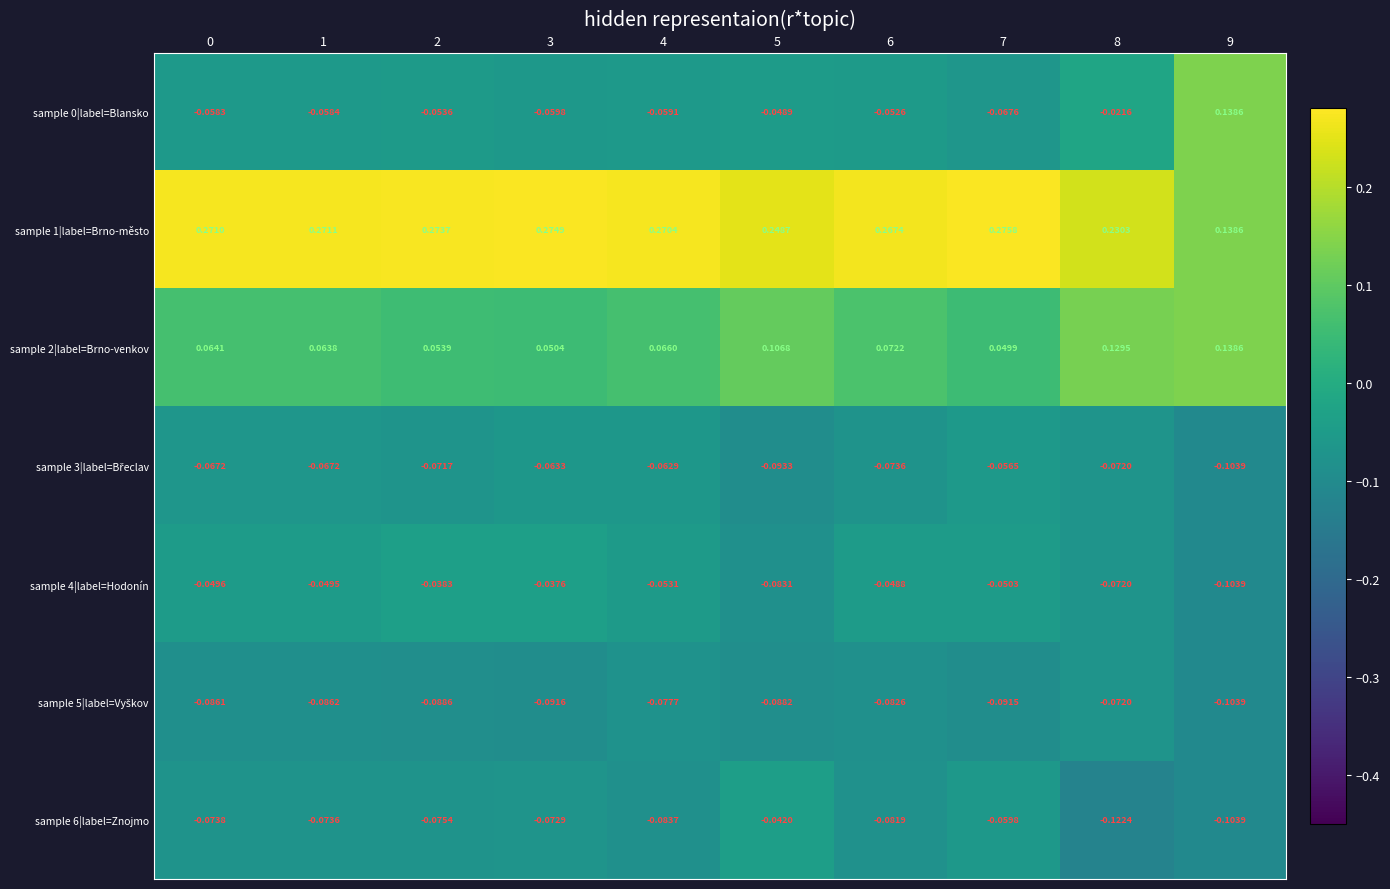

Is the value of sample 0|label=Blansko at 8 greater than the value of sample 2|label=Brno-venkov at 6?

No